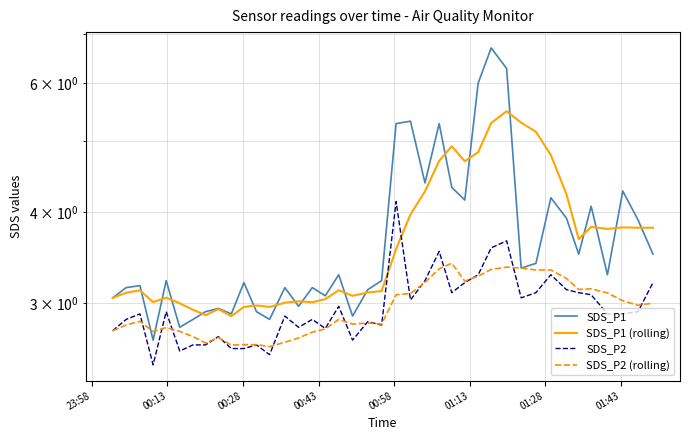

What is the average value of the SDS_P1 (rolling) series?

3.7